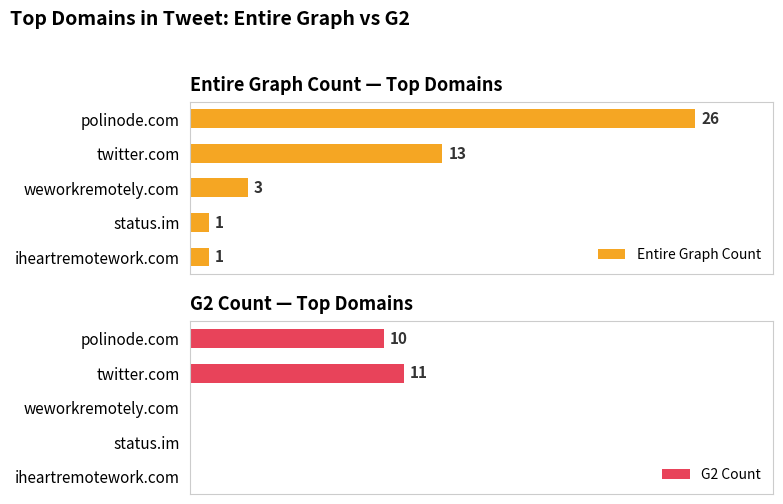

At which label is Entire Graph Count closest to 13?

twitter.com